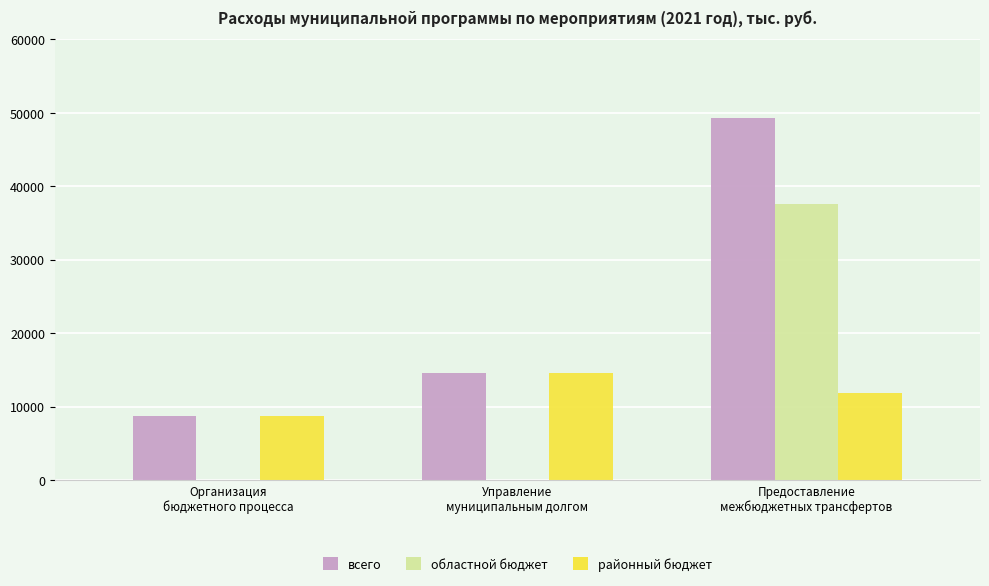

What is the highest value of the областной бюджет series?

37544.1